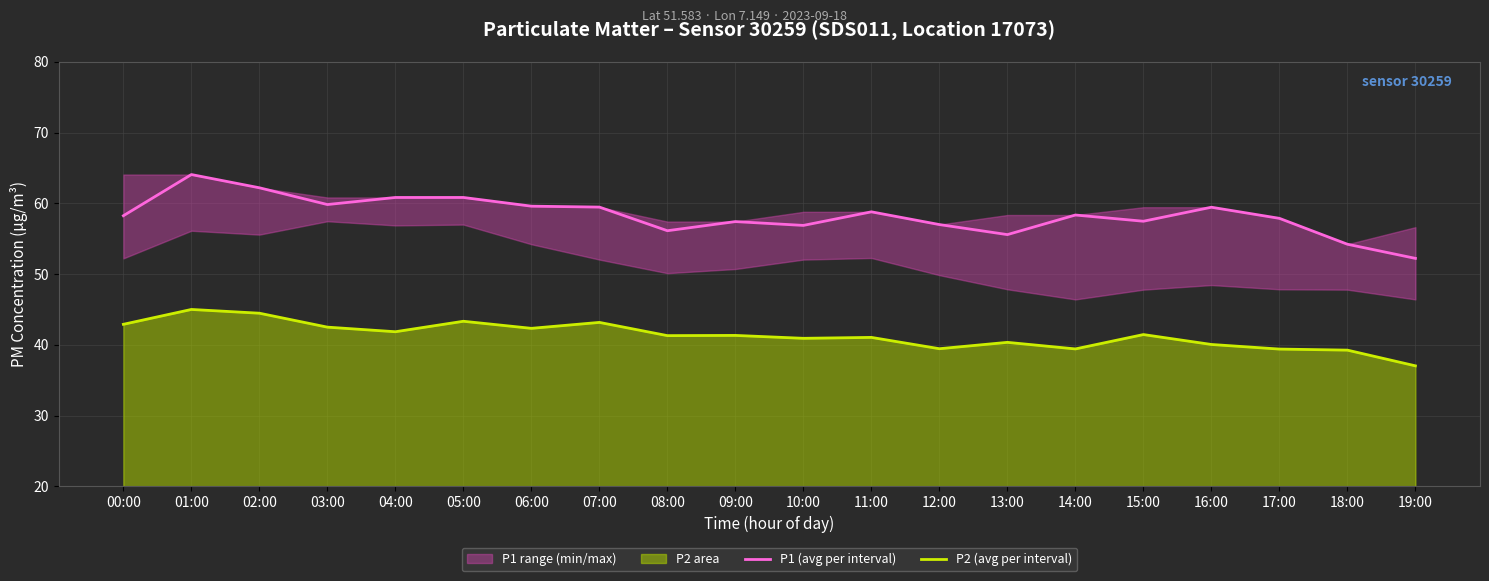

What is the difference between the P2 (avg per interval) values at 09:00 and 12:00?

1.9